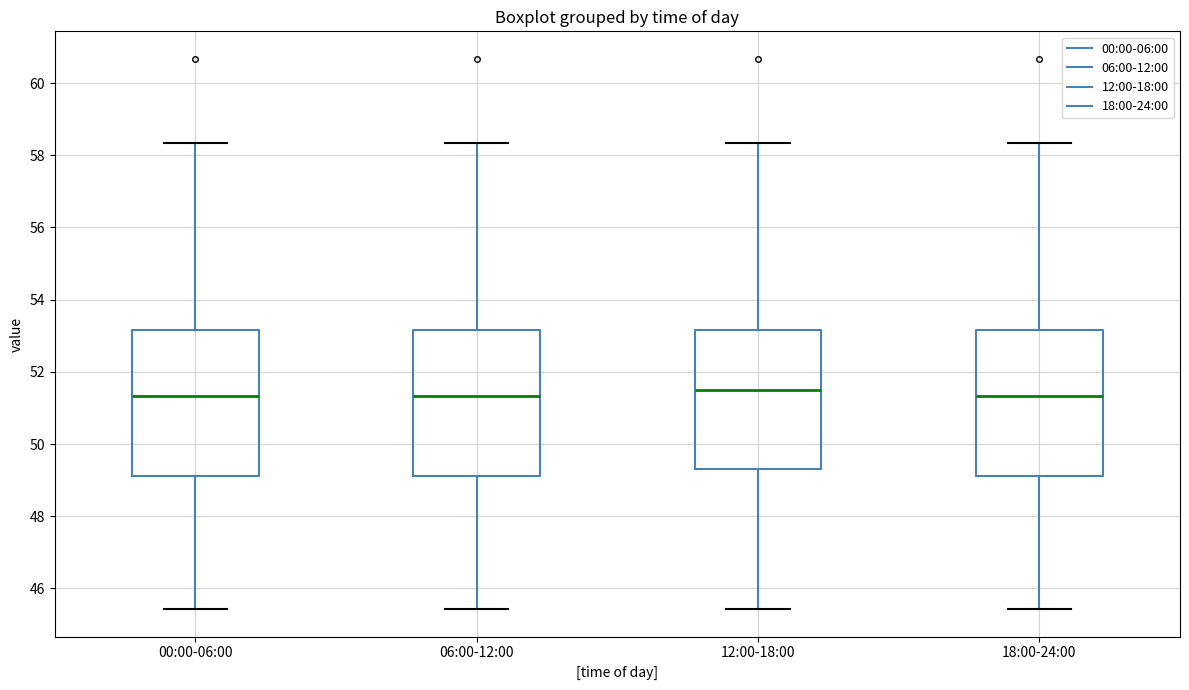

Reading left to right, transcribe this box plot: for each box, give where its median line is, the range the box spans, and where its two whiskers end, as read against the y-axis. The values are not printed on the chart, so give them approximately, as read against the axis.

00:00-06:00: median 51.4, box 49.2 to 53.2, whiskers 45.4 to 58.4
06:00-12:00: median 51.4, box 49.2 to 53.2, whiskers 45.4 to 58.4
12:00-18:00: median 51.6, box 49.4 to 53.2, whiskers 45.4 to 58.4
18:00-24:00: median 51.4, box 49.2 to 53.2, whiskers 45.4 to 58.4